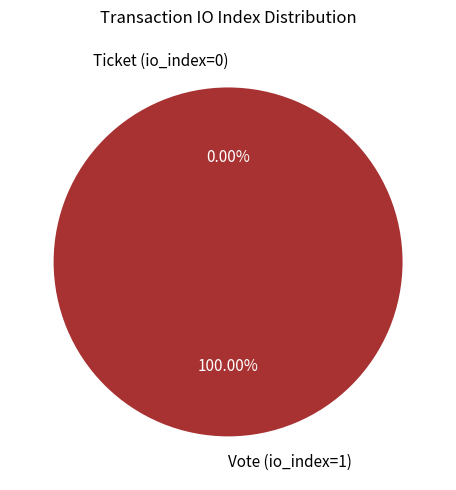

Which slice is the smallest?

Ticket (io_index=0)